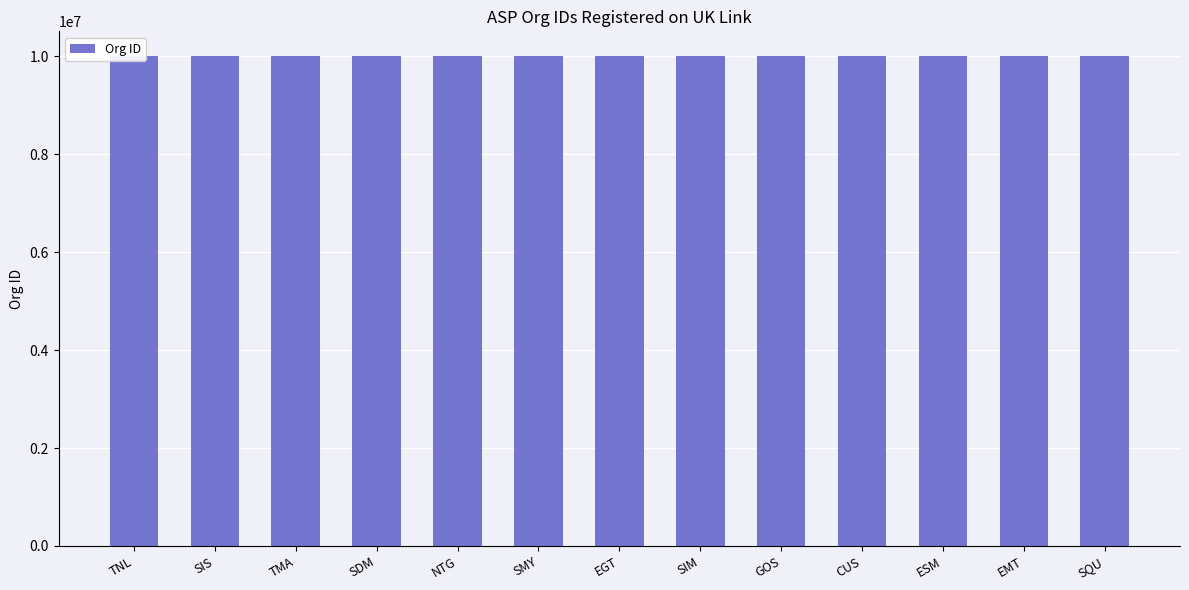

What is the label of the 8th bar from the left?

SIM